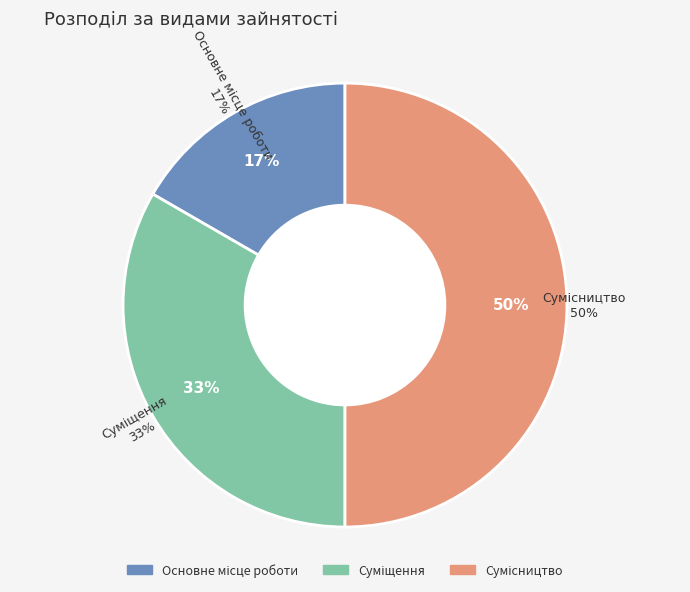

To the nearest percent, what is the difference between the largest and smallest slice percentages?

33%